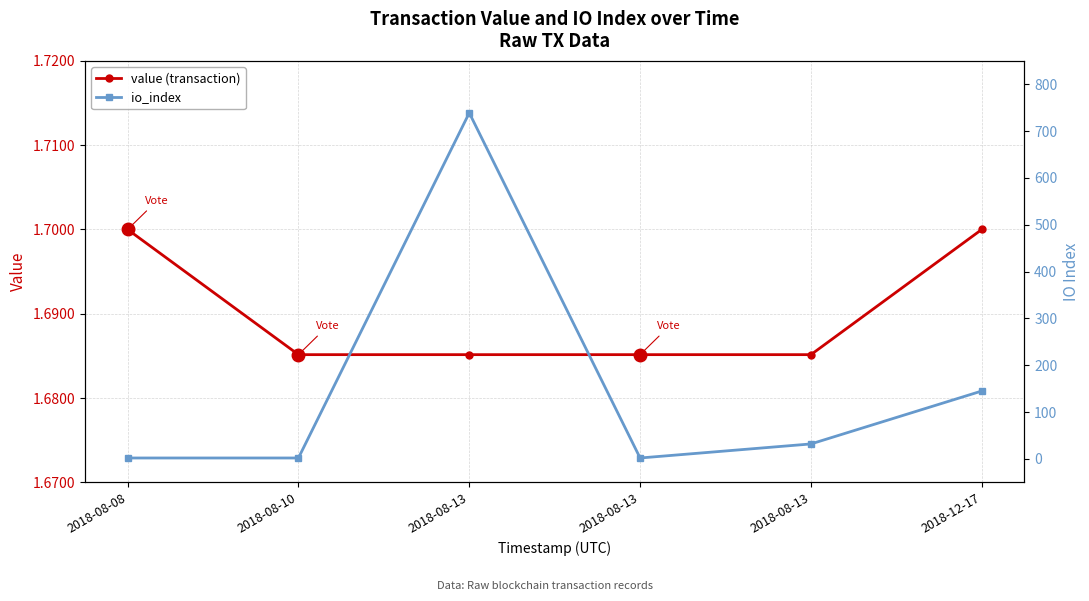

List the series in order of their overall mean, lowest first.

value (transaction), io_index